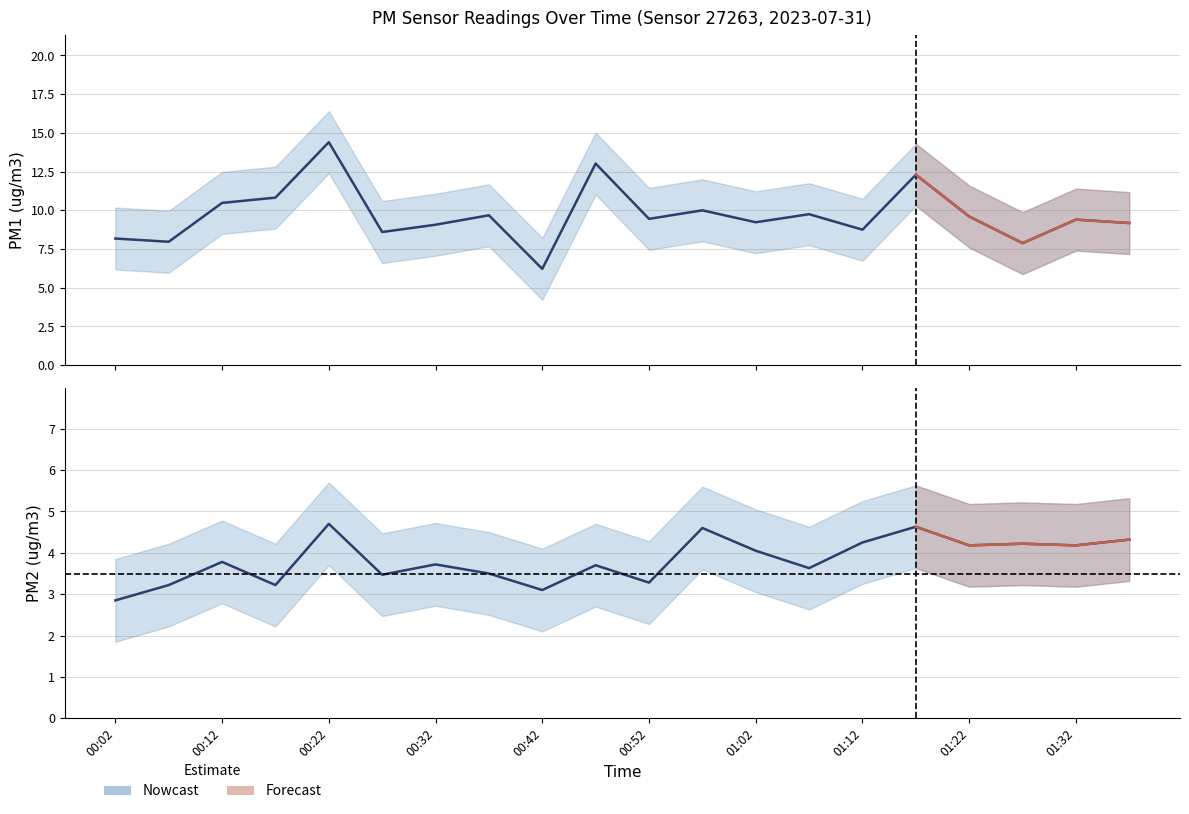

At which category does P1 reach its first local valley?

00:07